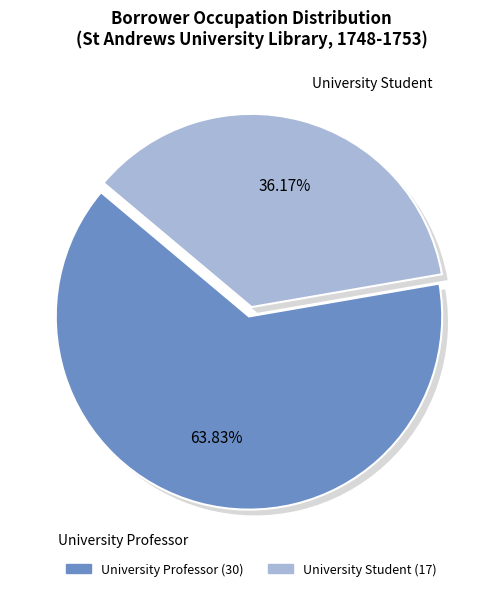

To the nearest percent, what is the difference between the largest and smallest slice percentages?

10%